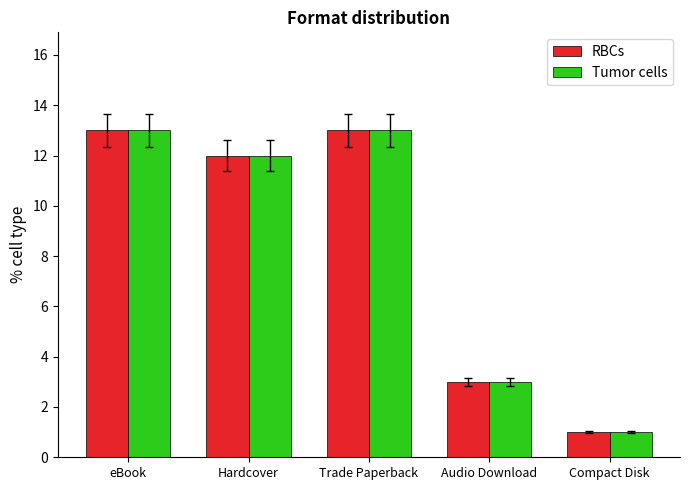

Where is RBCs nearest to the value 7?

Audio Download